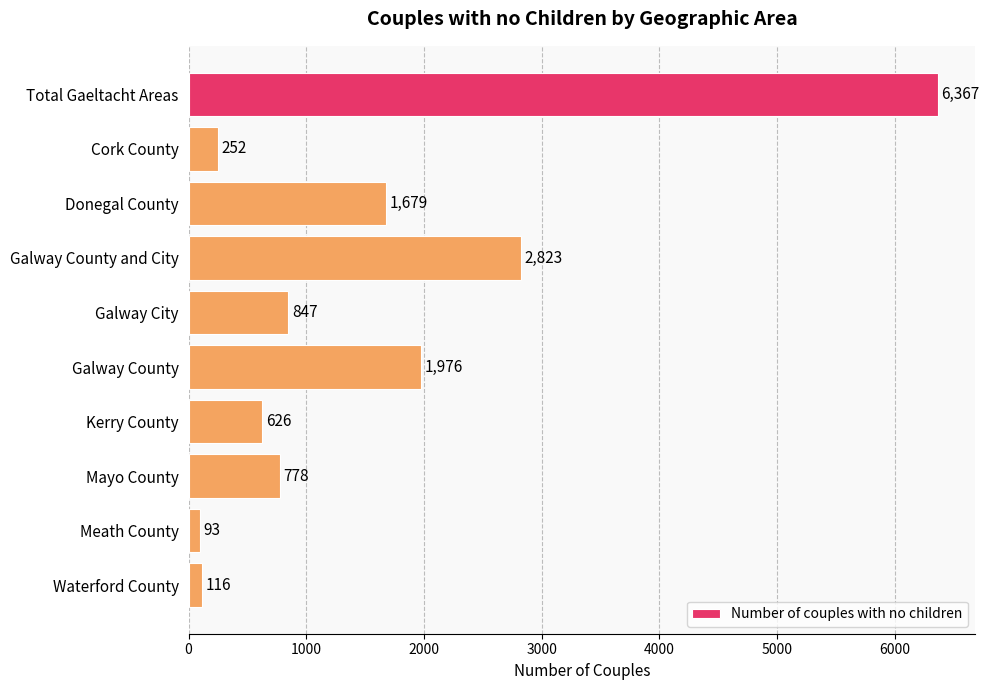

Reading bottom to top, list all the values displayed in this chart.

116	93	778	626	1976	847	2823	1679	252	6367